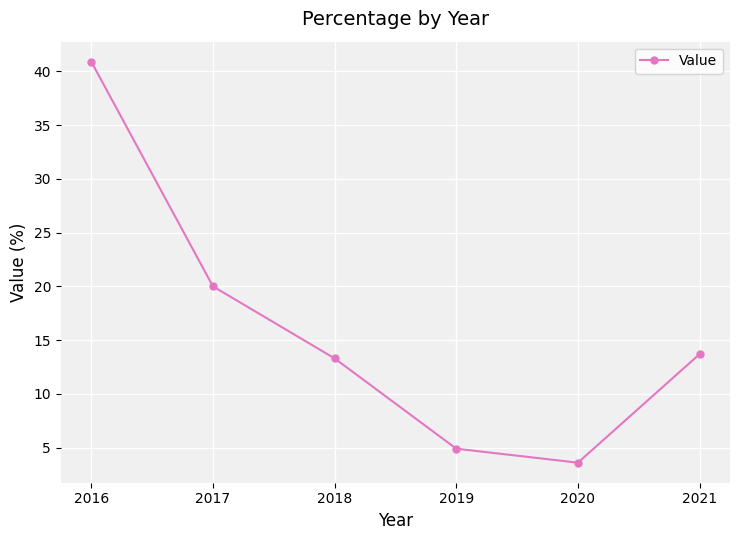

Is this an area chart (filled region under the line)?

No